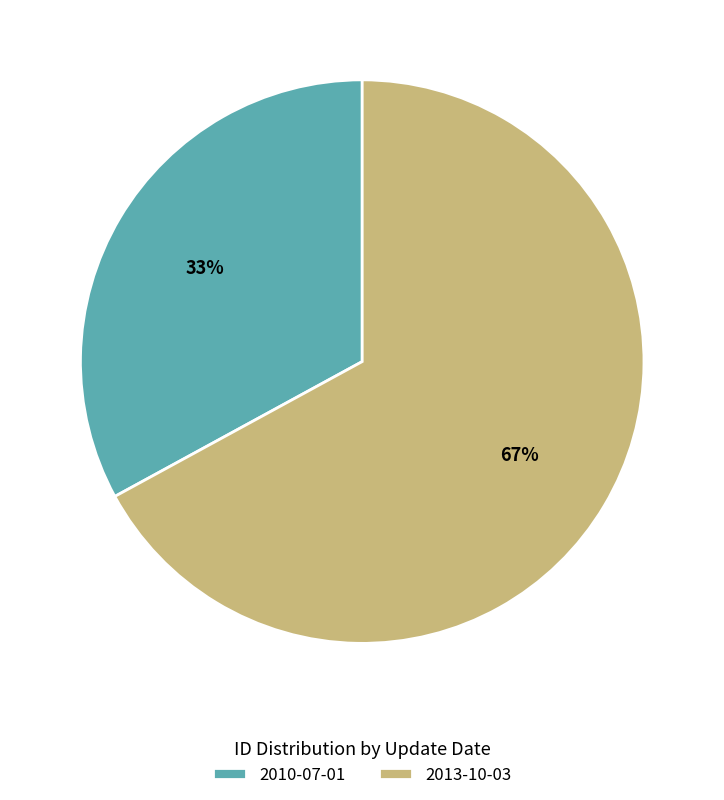

Is it true that 2010-07-01 is 33% of the pie?

True